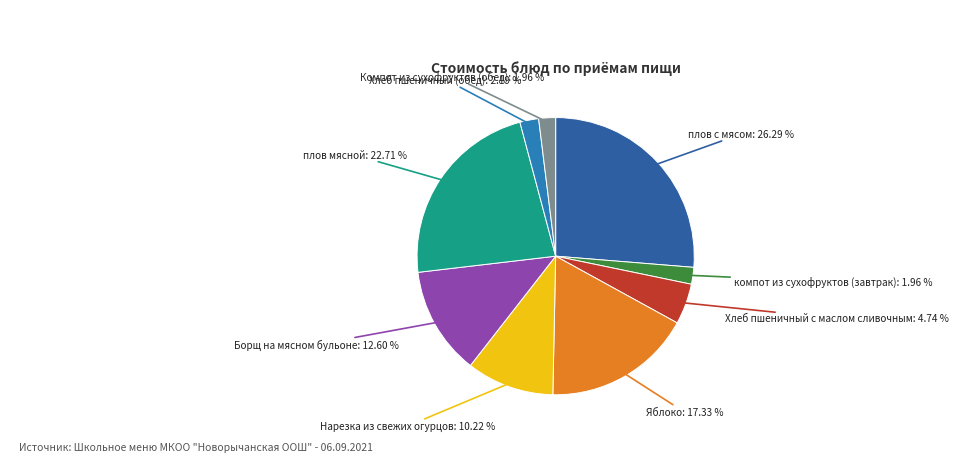

Is there a majority slice in this chart?

No